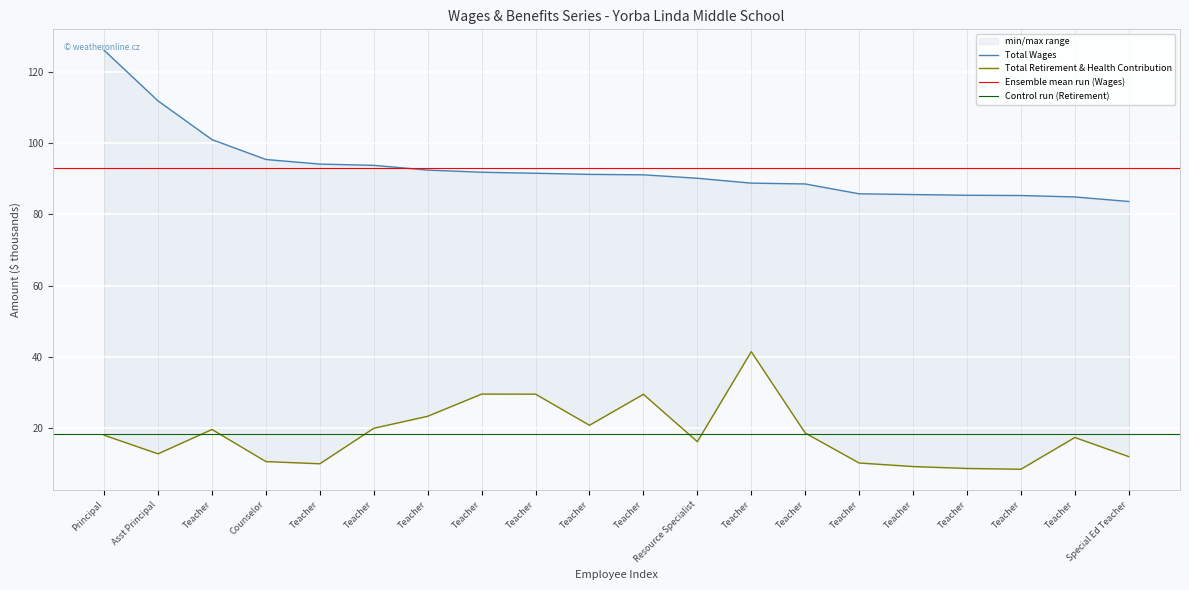

Reading left to right, list all the values displayed in this chart.

Total Wages: Principal=126.2	Asst Principal=111.9	Teacher=101.0	Counselor=95.5	Teacher=94.2	Teacher=93.8	Teacher=92.5	Teacher=91.9	Teacher=91.6	Teacher=91.3	Teacher=91.1	Resource Specialist=90.2	Teacher=88.8	Teacher=88.6	Teacher=85.8	Teacher=85.6	Teacher=85.4	Teacher=85.3	Teacher=84.9	Special Ed Teacher=83.6
Total Retirement & Health Contribution: Principal=17.9	Asst Principal=12.7	Teacher=19.5	Counselor=10.5	Teacher=9.9	Teacher=19.9	Teacher=23.3	Teacher=29.5	Teacher=29.5	Teacher=20.7	Teacher=29.4	Resource Specialist=16.1	Teacher=41.4	Teacher=18.5	Teacher=10.1	Teacher=9.1	Teacher=8.6	Teacher=8.4	Teacher=17.3	Special Ed Teacher=11.9